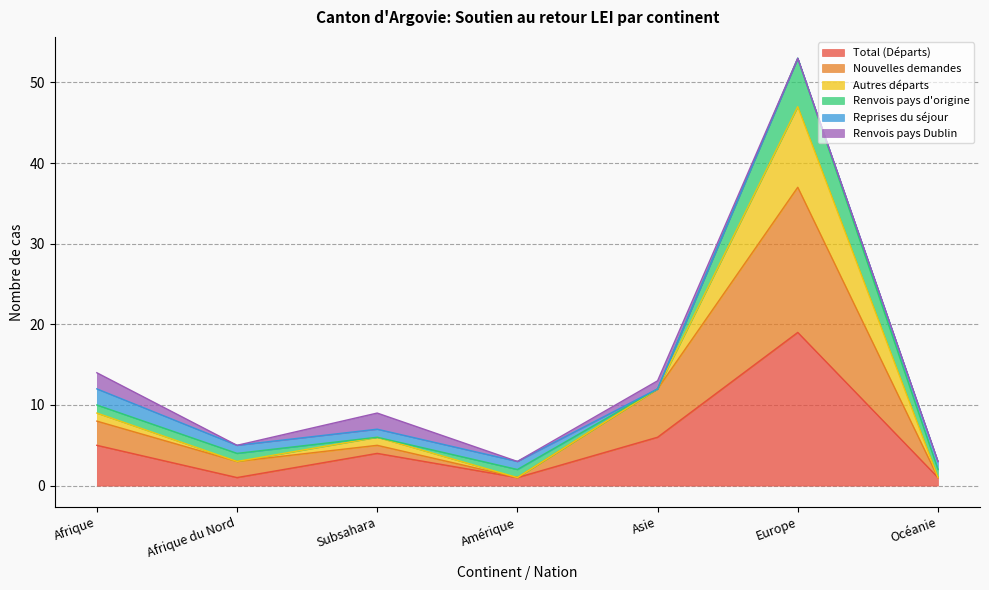

What is the maximum value for Total (Départs)?

19